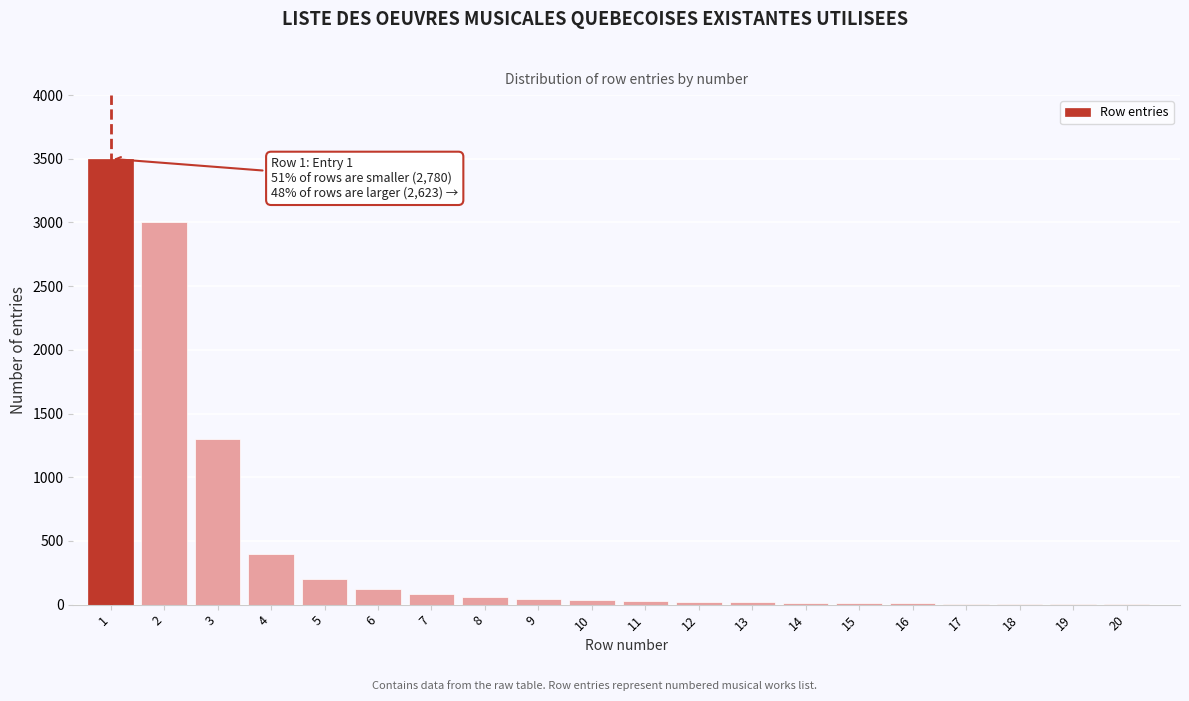

What is the sum of all values?

8871